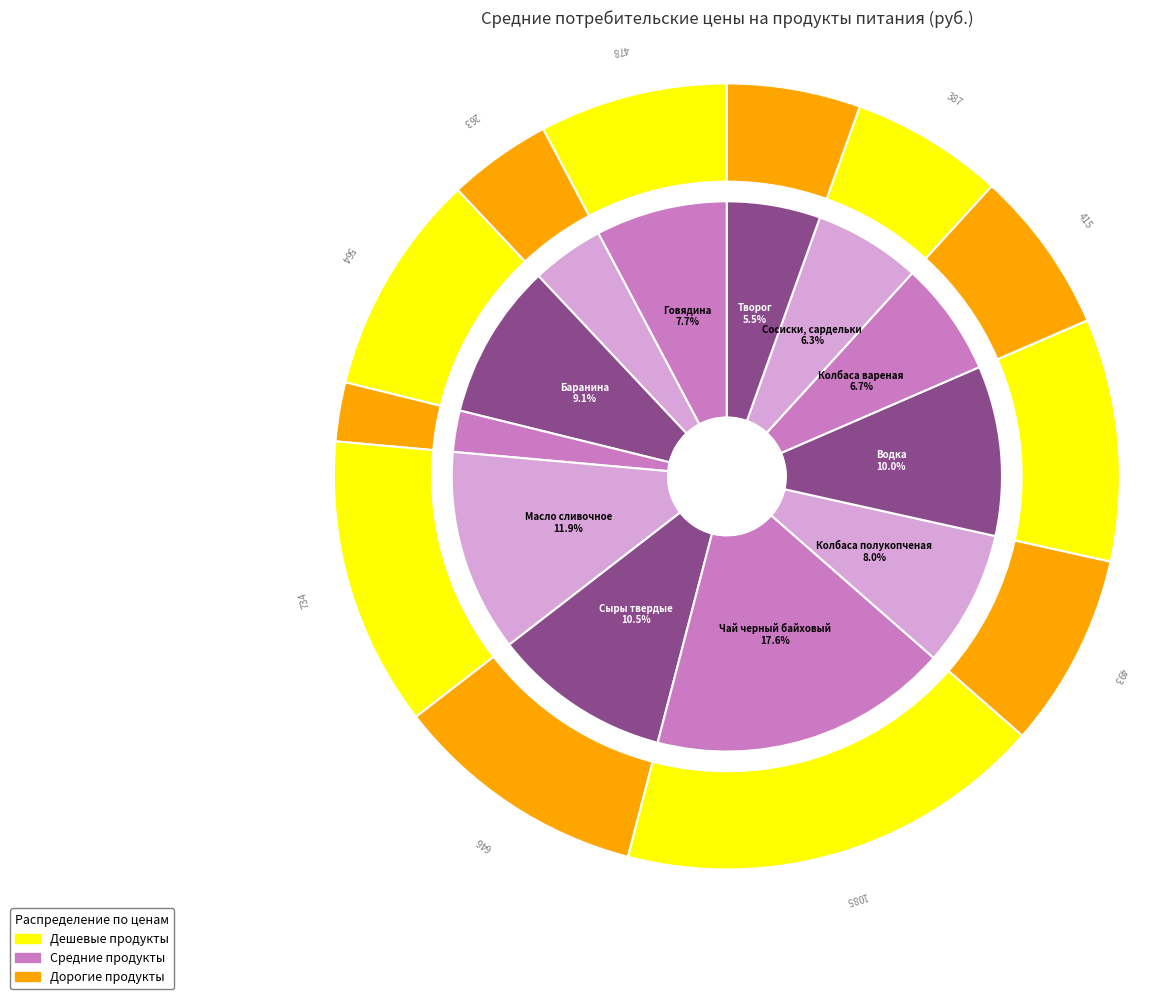

Which slice is the largest?

Чай черный байховый